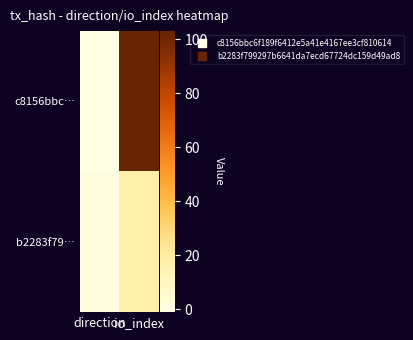

Reading left to right, extract all data points from this chart.

c8156bbc…: direction=-1	io_index=103
b2283f79…: direction=1	io_index=17